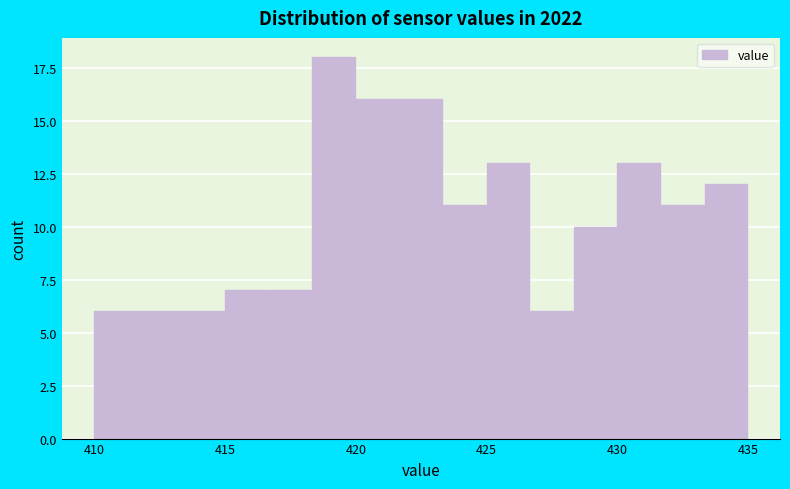

Around what value on the x-axis is the tallest bar? Give the approximate position of its centre, as read against the axis.

419.0